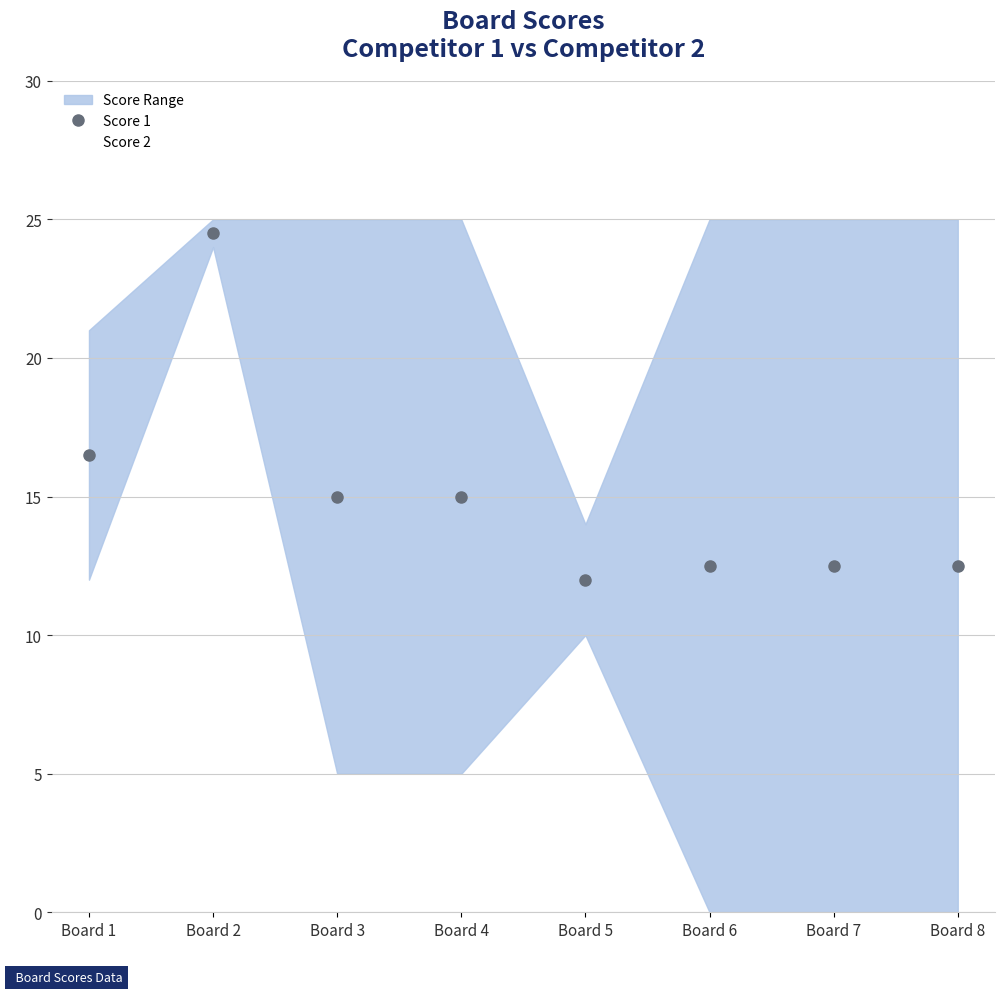

How many times do Score 1 and Score 2 cross each other?

5